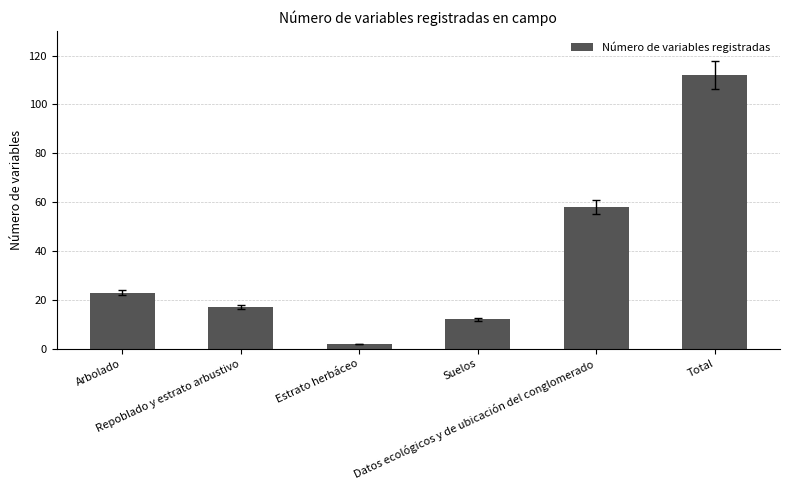

What is the change in value from Arbolado to Suelos?

-11